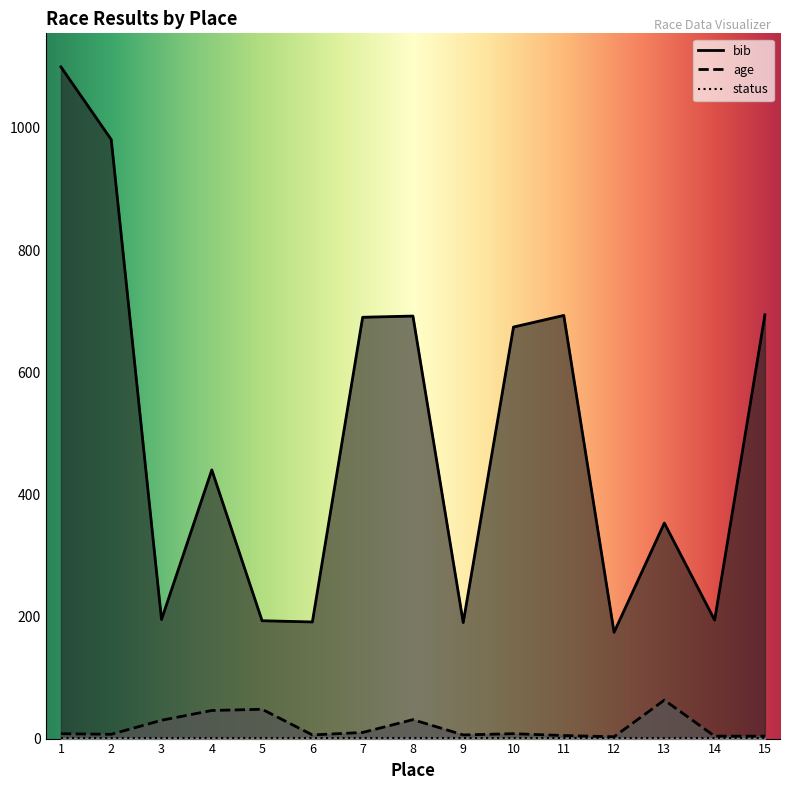

The age series shows 9 at 11. True or false?

False